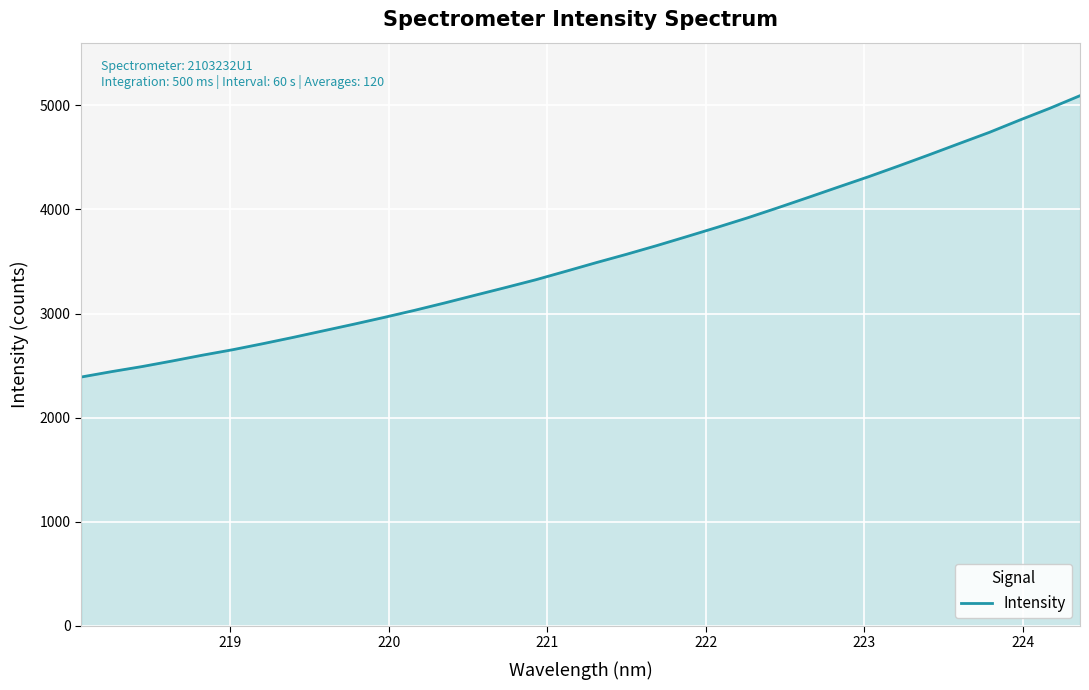

What is the minimum value shown in the chart?

2389.8